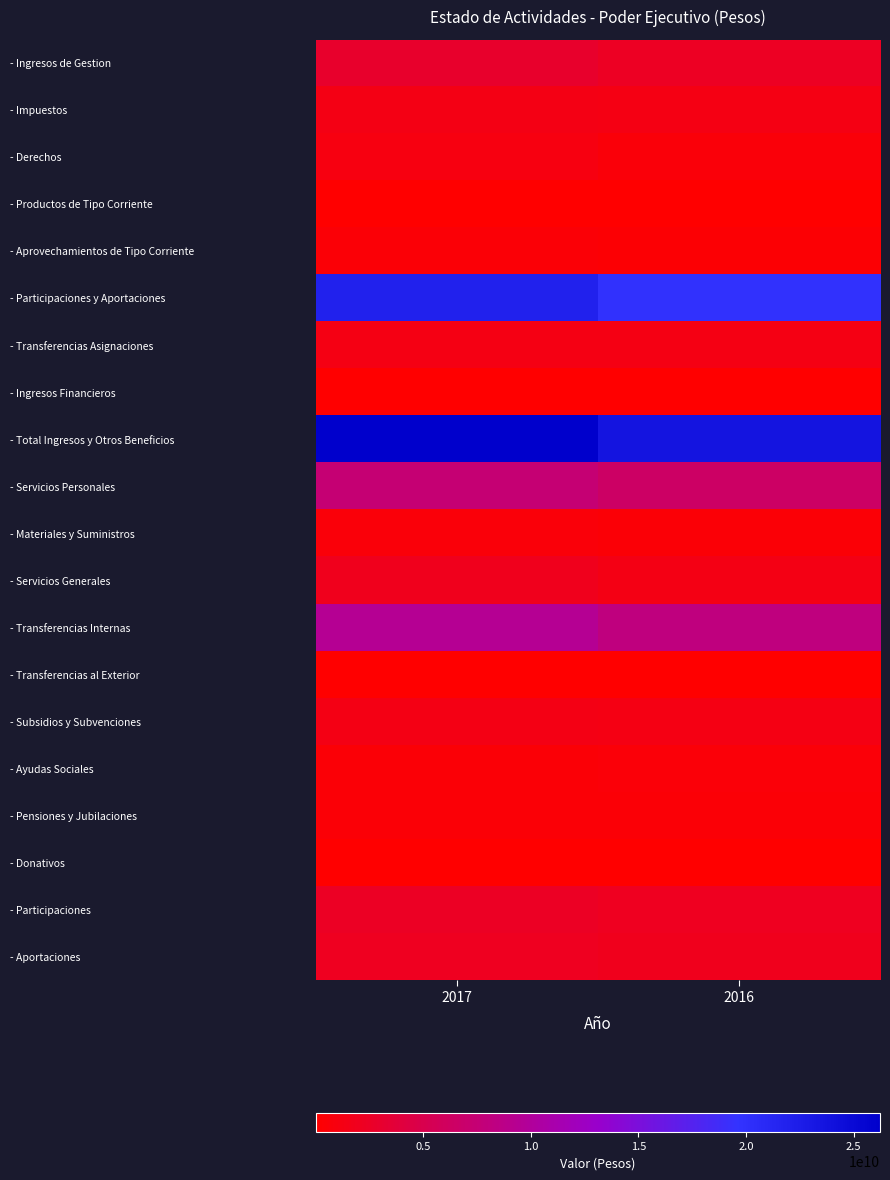

Rank the series by their maximum value, from lowest to highest.

- Productos de Tipo Corriente, - Ingresos Financieros, - Donativos, - Transferencias al Exterior, - Pensiones y Jubilaciones, - Aprovechamientos de Tipo Corriente, - Ayudas Sociales, - Materiales y Suministros, - Derechos, - Transferencias Asignaciones, - Subsidios y Subvenciones, - Impuestos, - Servicios Generales, - Aportaciones, - Participaciones, - Ingresos de Gestion, - Servicios Personales, - Transferencias Internas, - Participaciones y Aportaciones, - Total Ingresos y Otros Beneficios